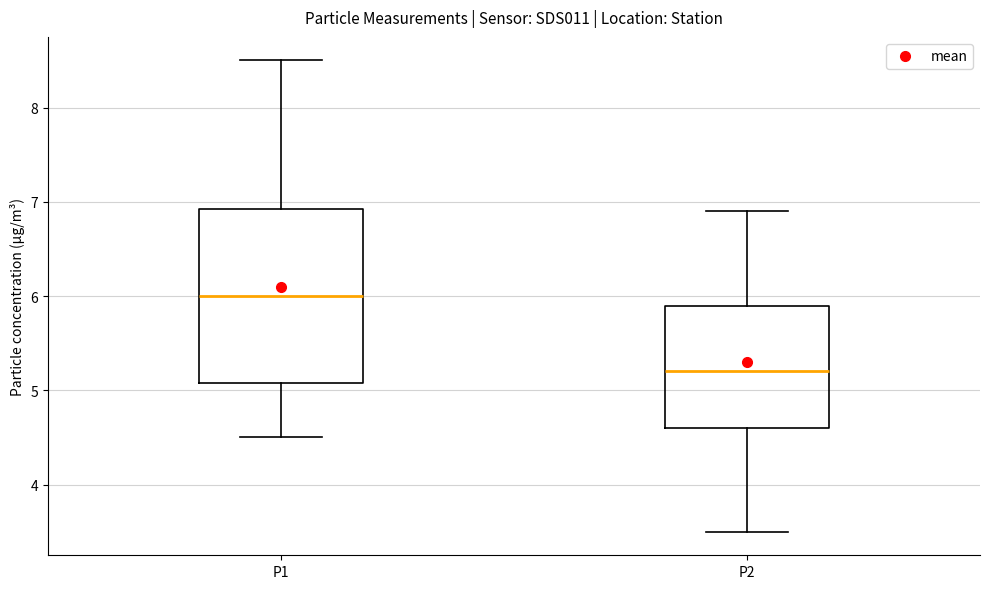

Where is the upper edge of the box for P1 on the y-axis? The values are not printed on the chart, so give them approximately, as read against the axis.

6.9